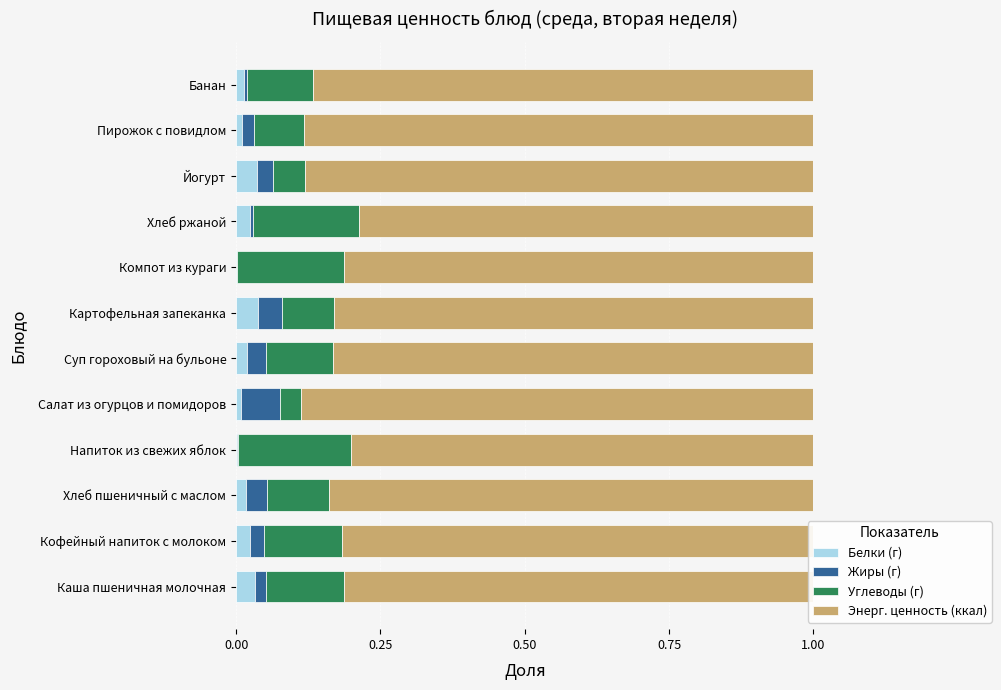

What are all the series names shown in the legend?

Белки (г), Жиры (г), Углеводы (г), Энерг. ценность (ккал)